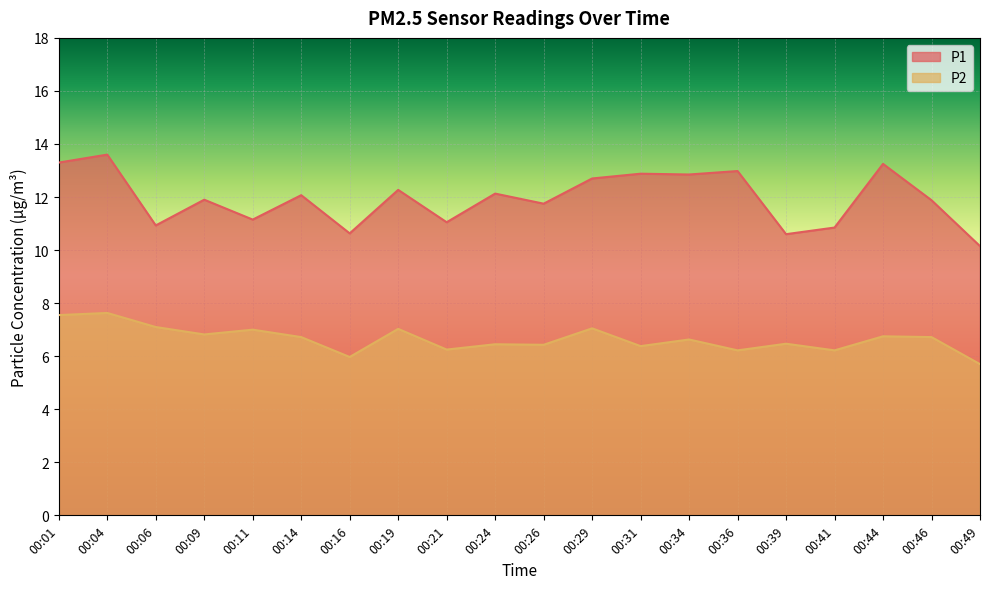

What is the value of the P1 point at the 8th from the left?

12.3